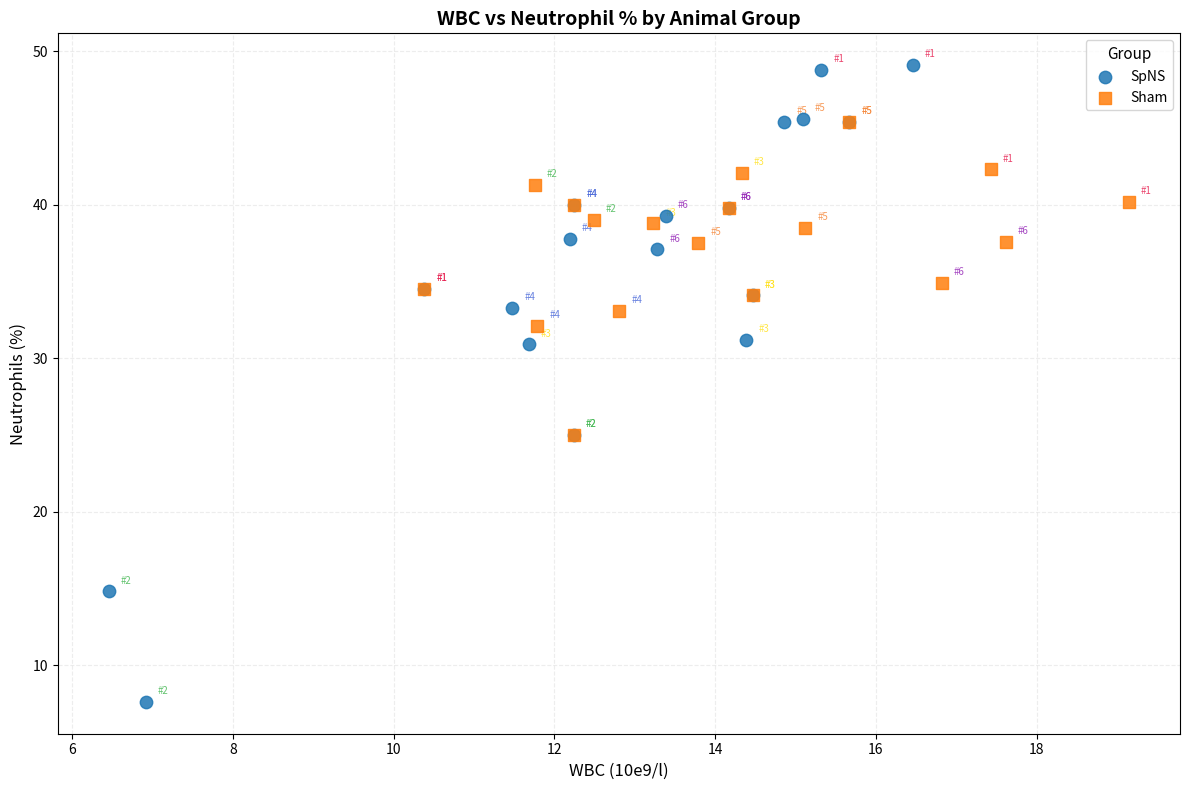

Which series reaches the maximum Y coordinate?

SpNS